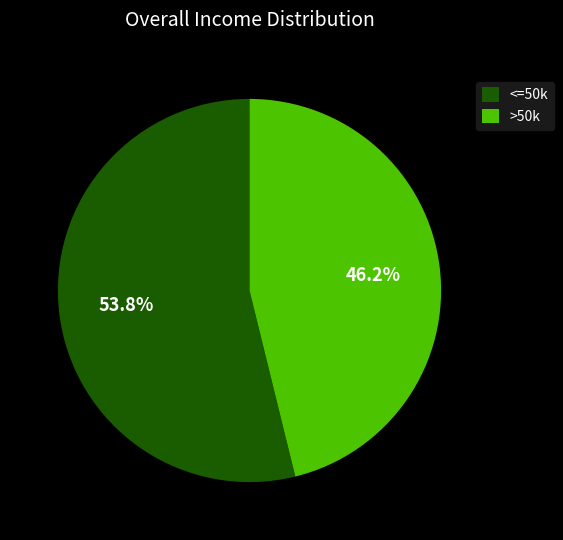

Combined, what portion of the pie is <=50k and >50k?

100.0%